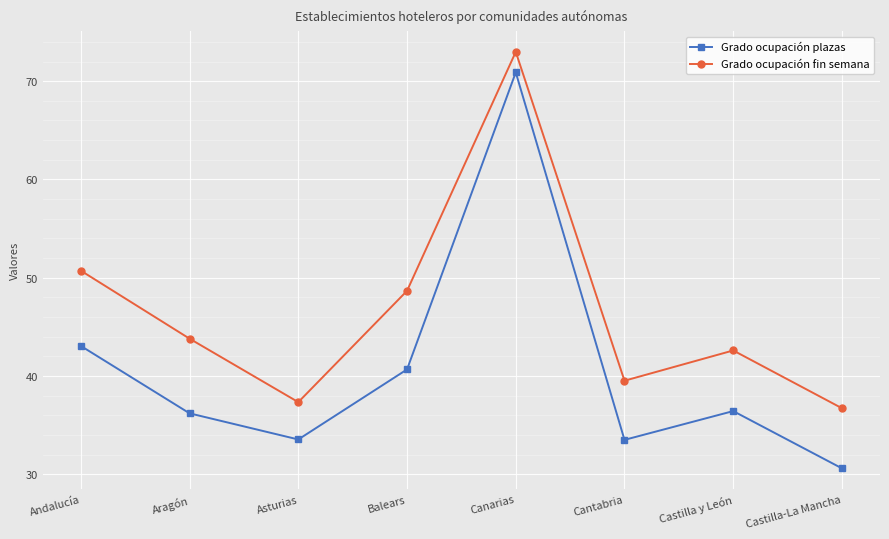

Which category has the highest value in the Grado ocupación fin semana series?

Canarias